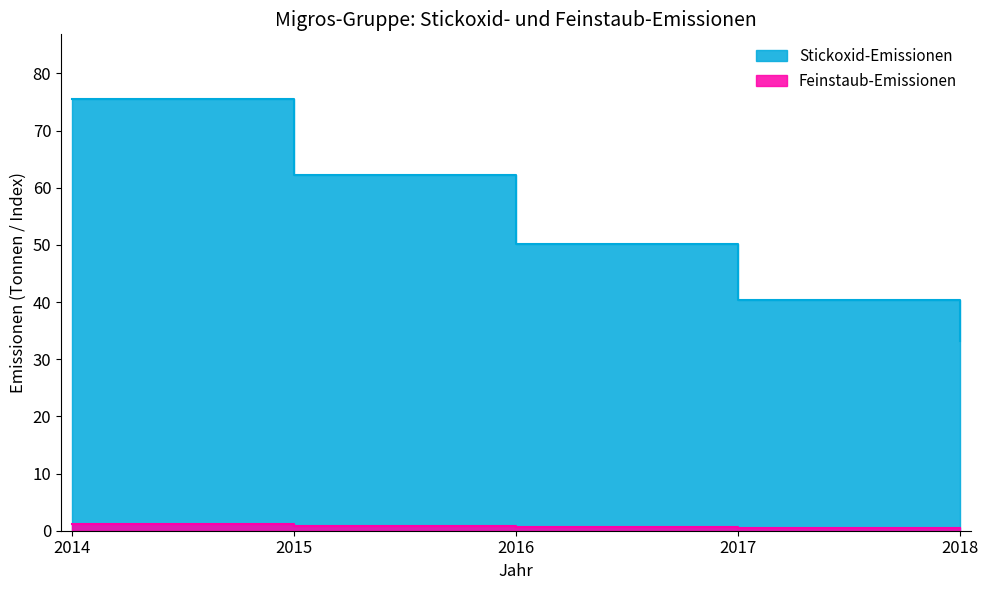

What is the approximate value of Feinstaub-Emissionen at 2014?

1.2